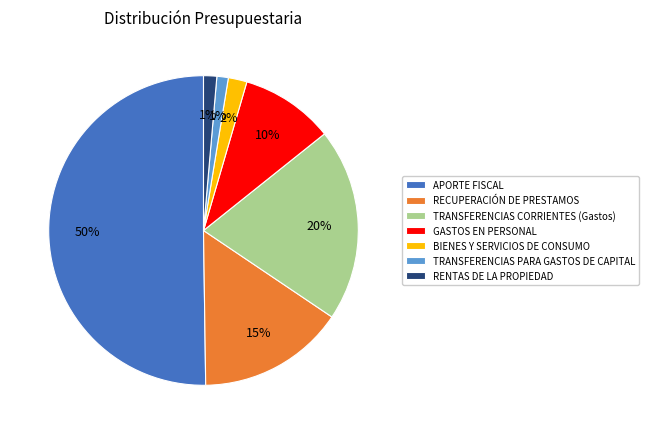

Do BIENES Y SERVICIOS DE CONSUMO and GASTOS EN PERSONAL together represent more than half of the pie?

No